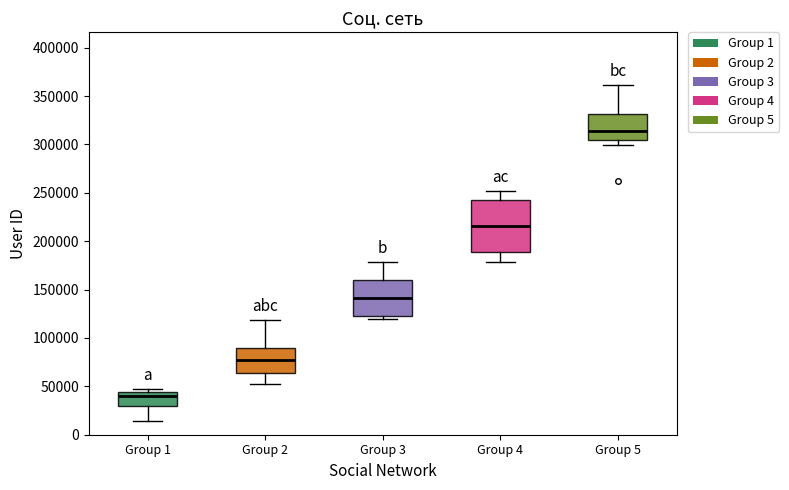

Comparing the boxes themselves (not the whiskers), which one is the tallest?

Group 4